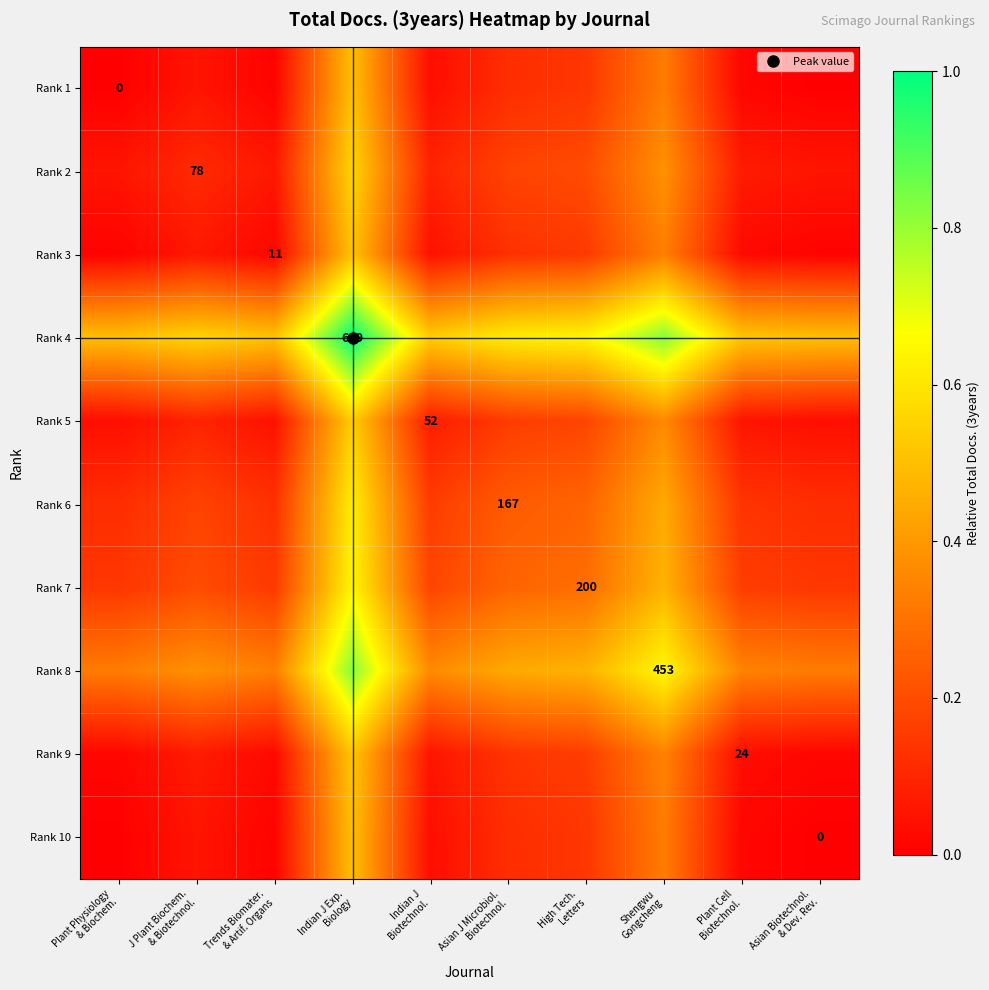

Is it true that Rank 7 equals 0.2 at Plant Cell Biotechnol.?

True